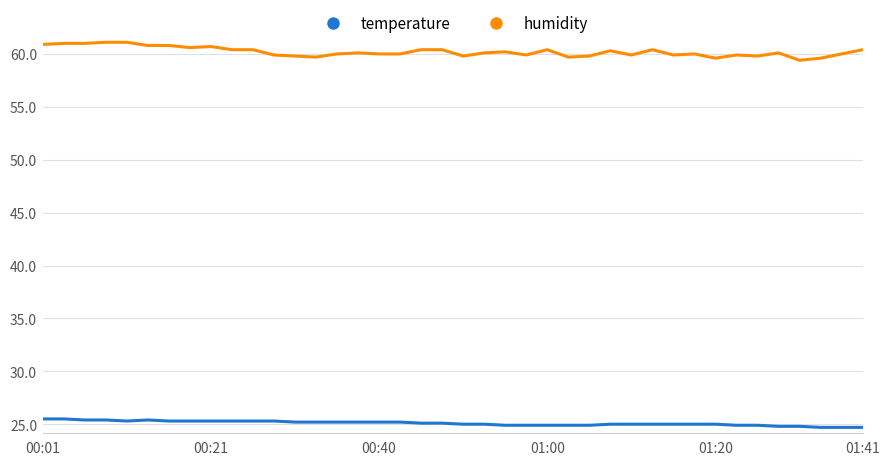

Does the chart have visible grid lines?

Yes